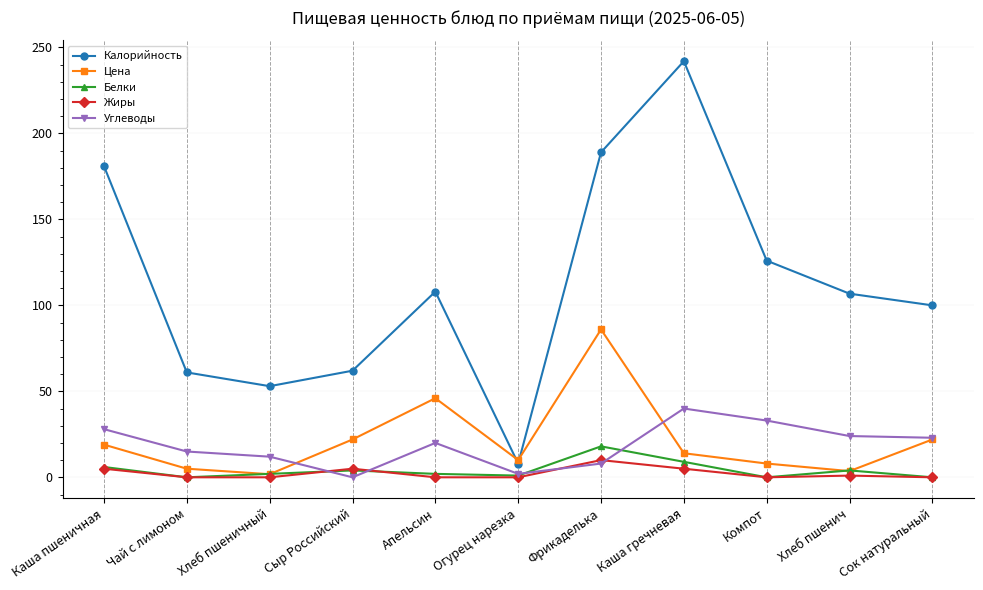

Between Каша пшеничная and Сок натуральный, which series saw the biggest shift?

Калорийность